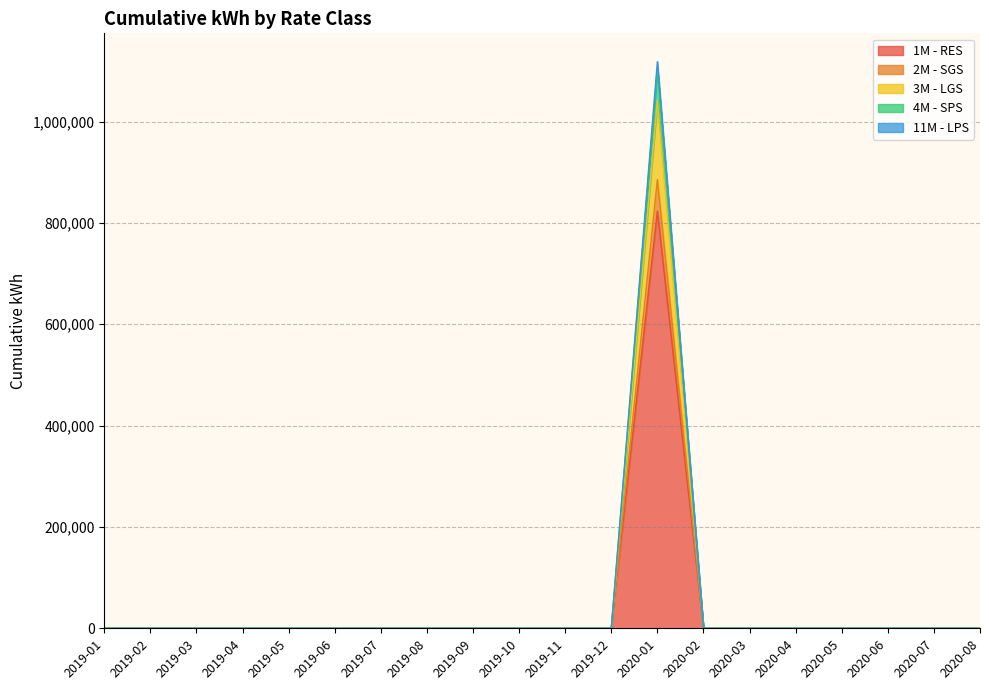

The 3M - LGS series shows 557613.4 at 2020-05. True or false?

False